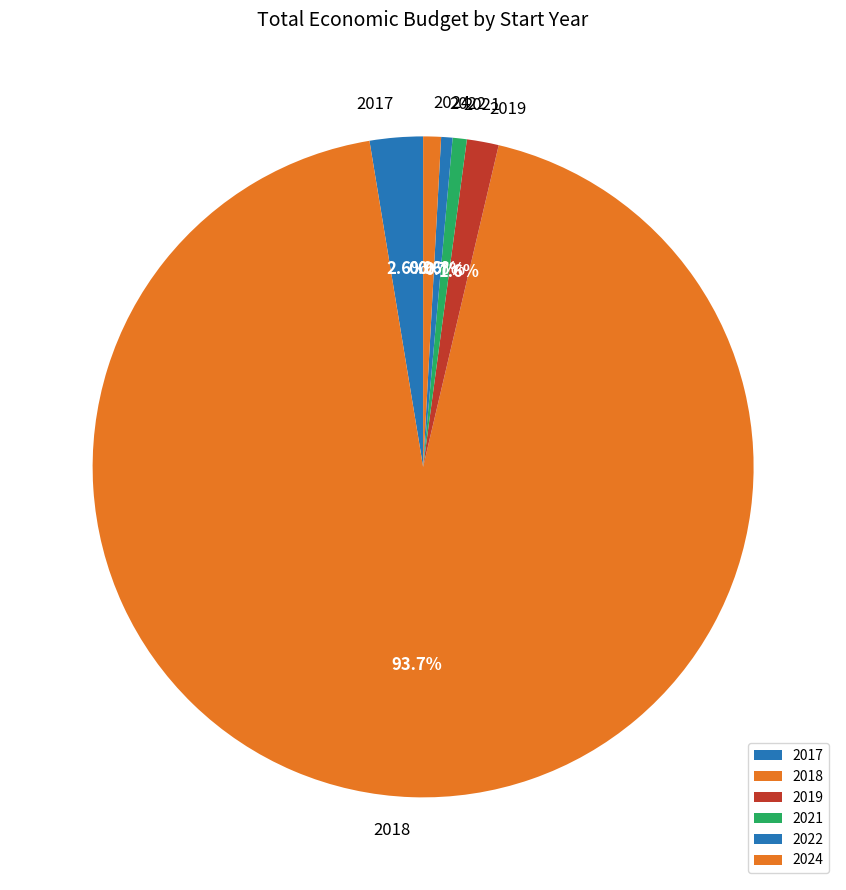

True or false: 2018 accounts for 10% of the total.

False